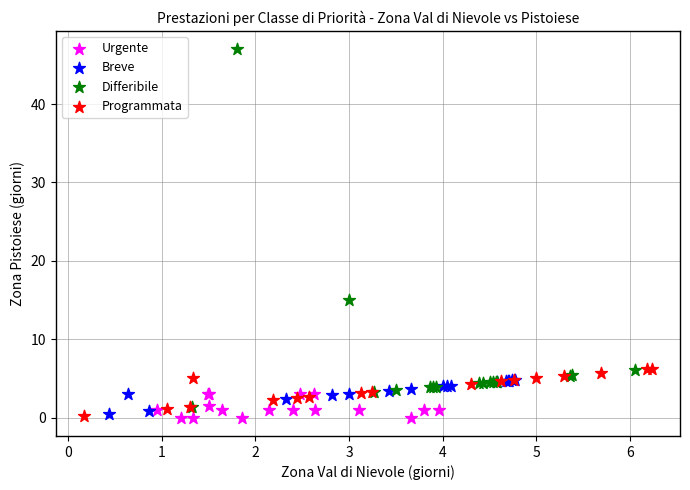

Which series has the widest spread of Y values?

Differibile